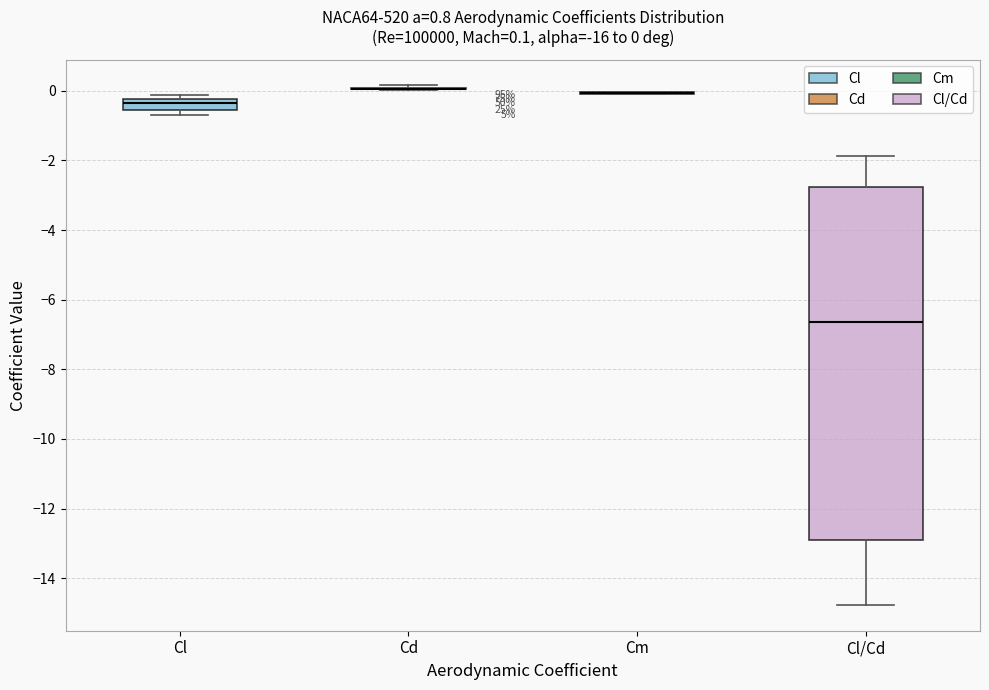

Comparing the boxes themselves (not the whiskers), which one is the tallest?

Cl/Cd